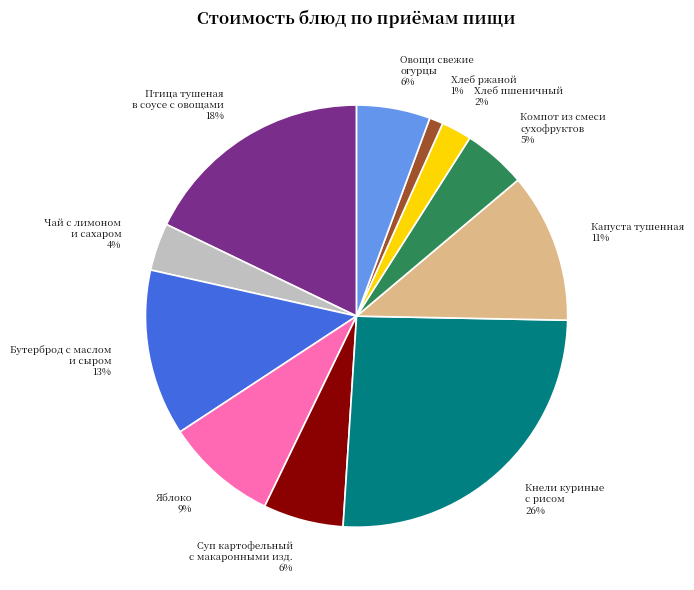

Which slice is the smallest?

Хлеб ржаной